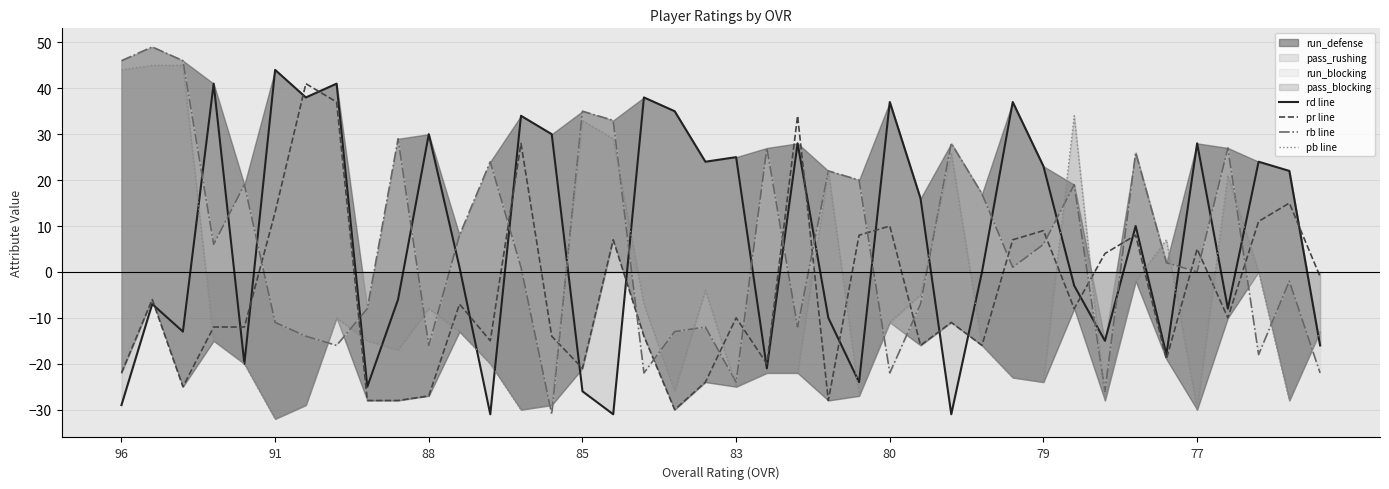

What is the difference between the maximum and minimum values in the rd line series?

75